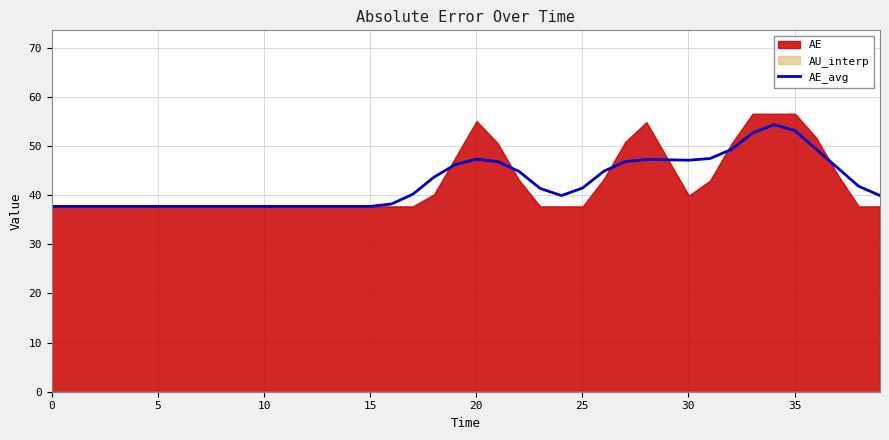

How many values are below 41?

20